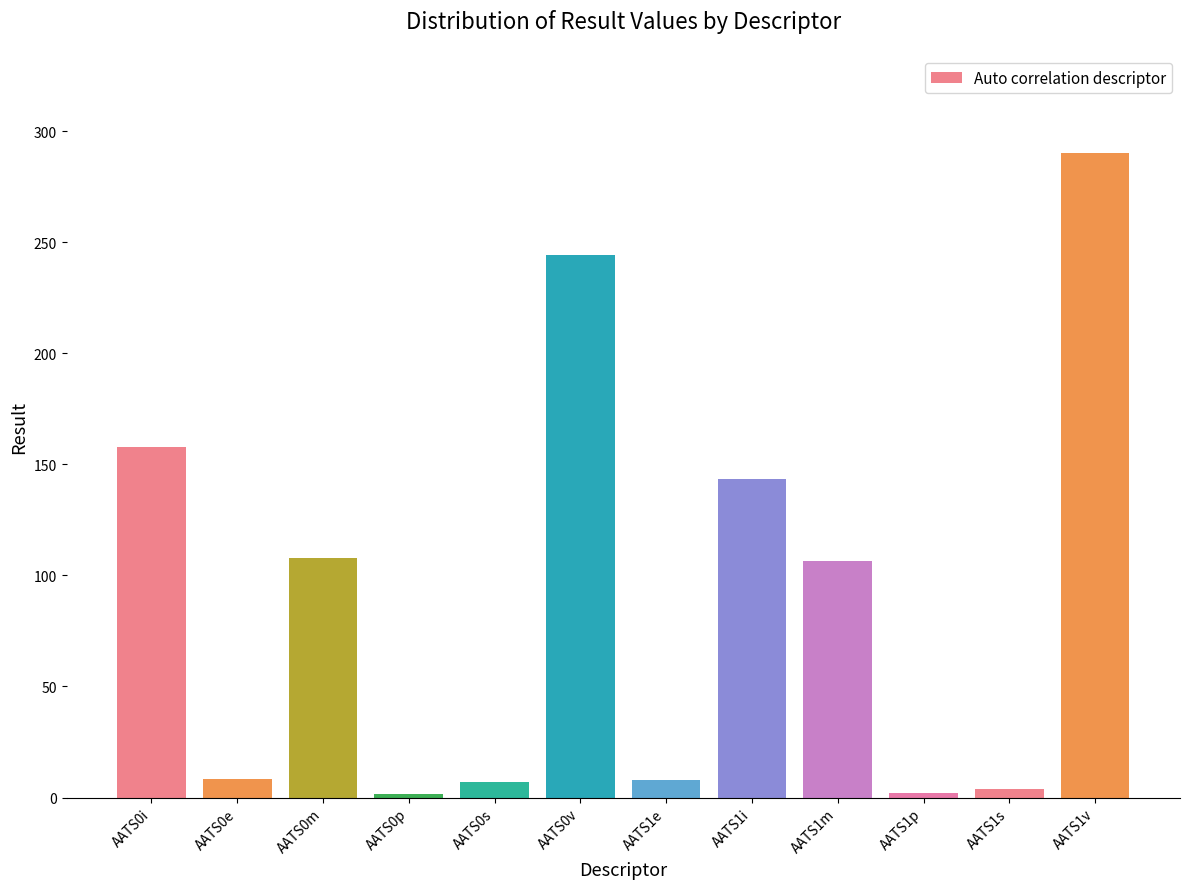

How many values are below 106?

6